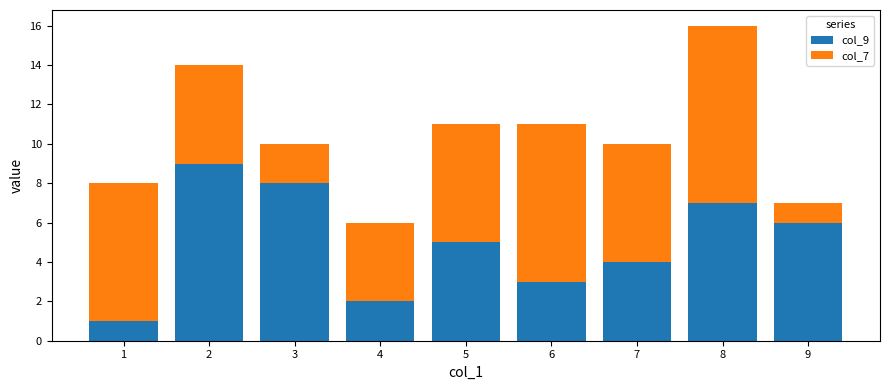

The col_9 series shows 8 at 3. True or false?

True